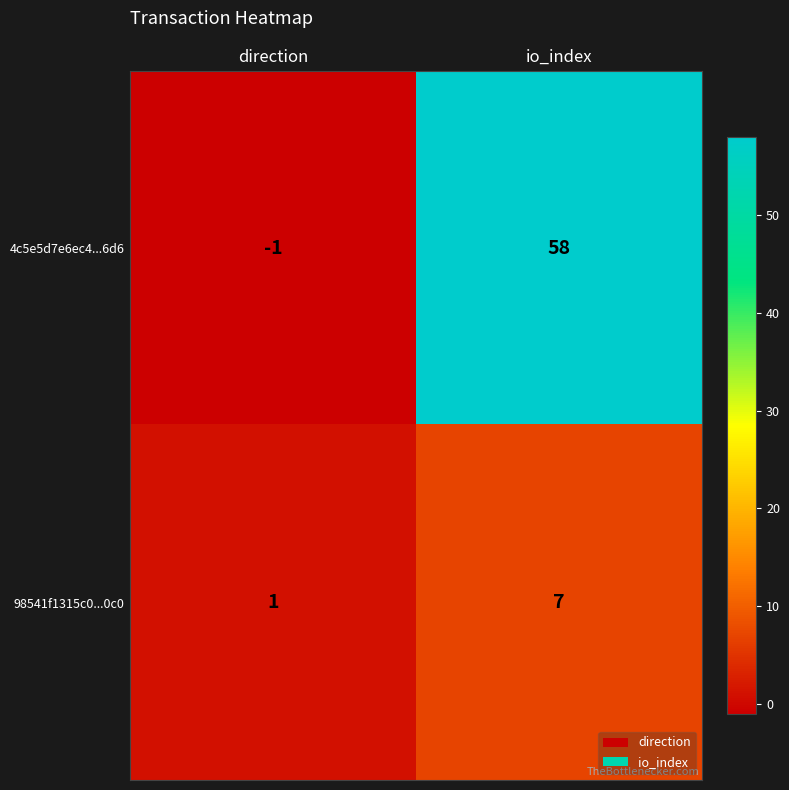

How many negative values does the 4c5e5d7e6ec4...6d6 series have?

1